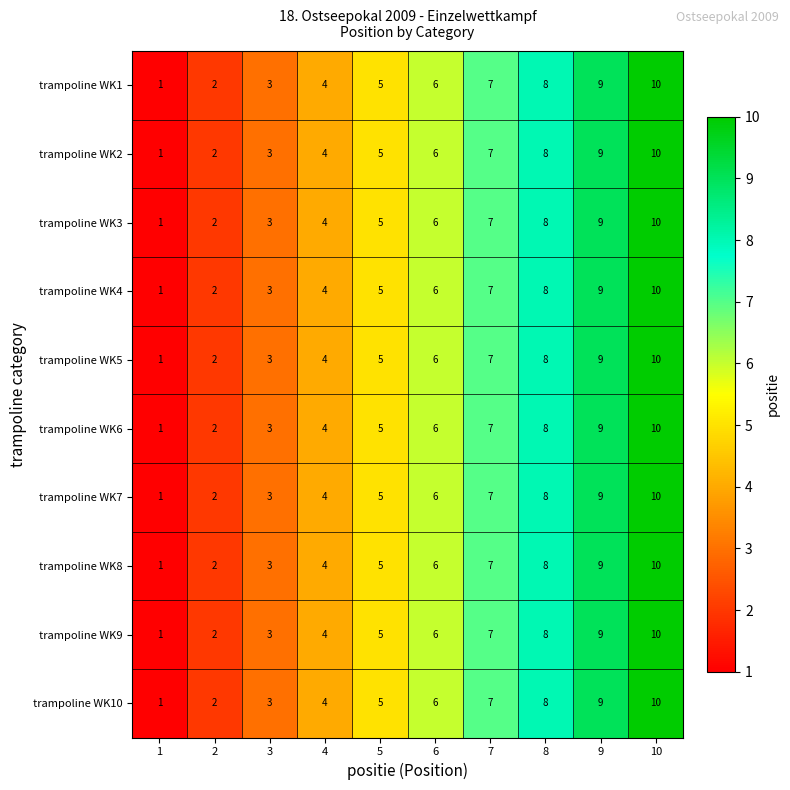

How many data points does each series have?

10